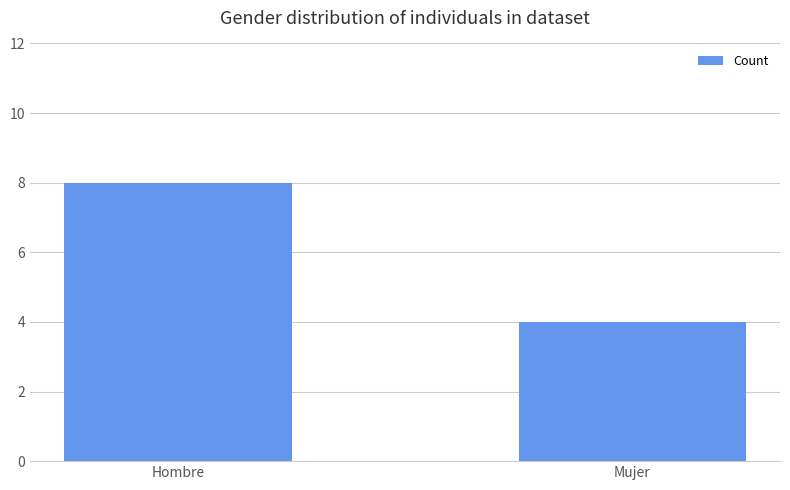

What is the value of the 2nd bar from the left?

4